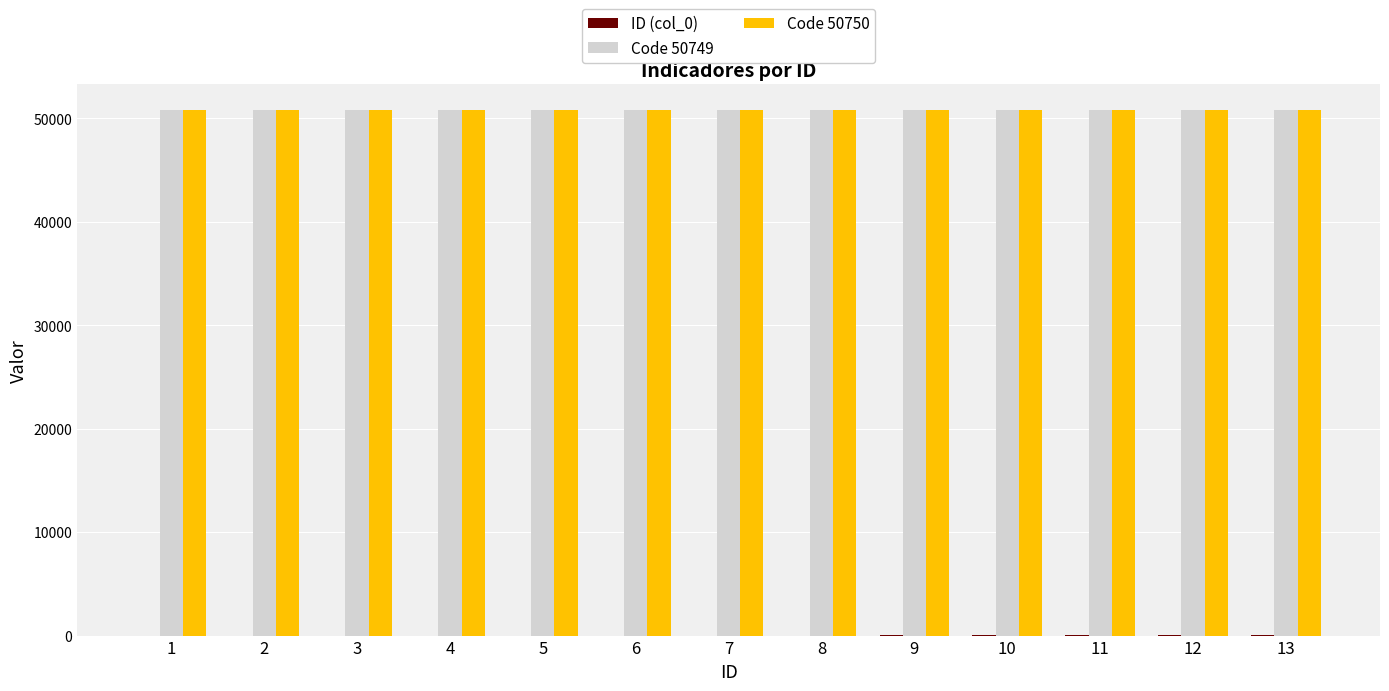

What is the maximum value shown in the chart?

50750